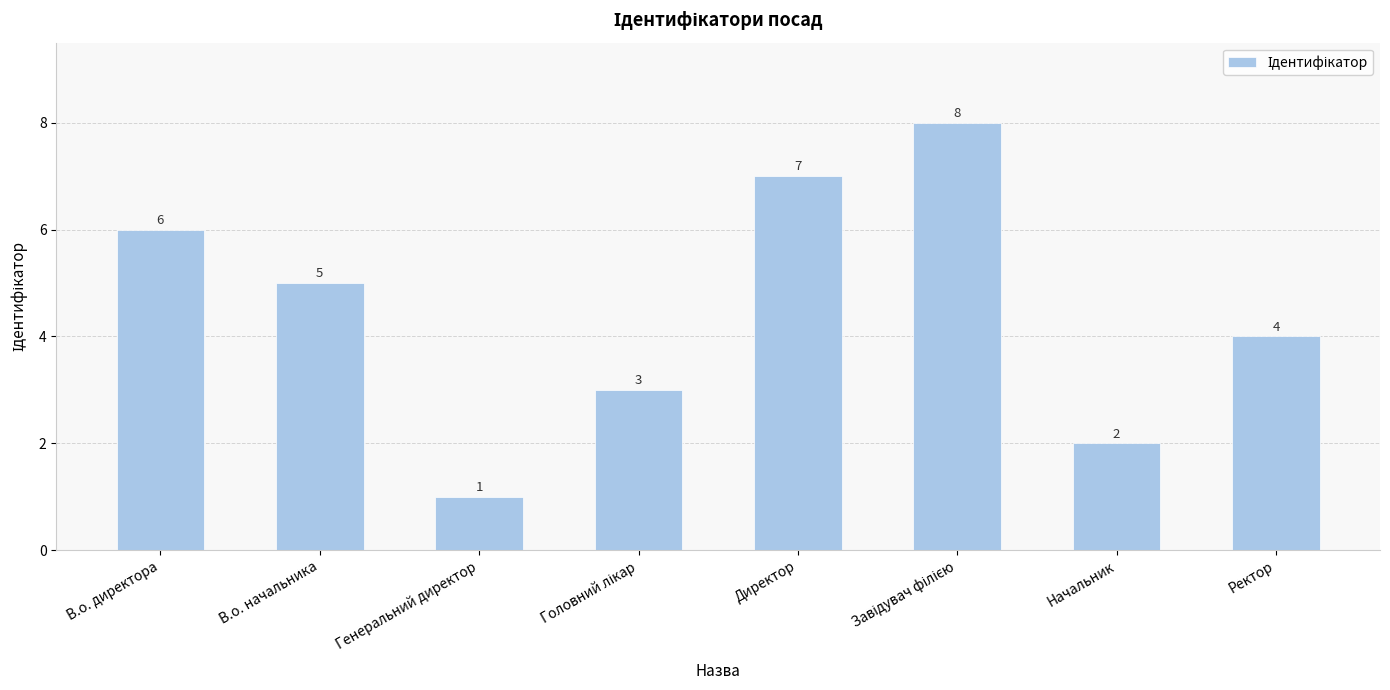

What is the maximum value shown in the chart?

8